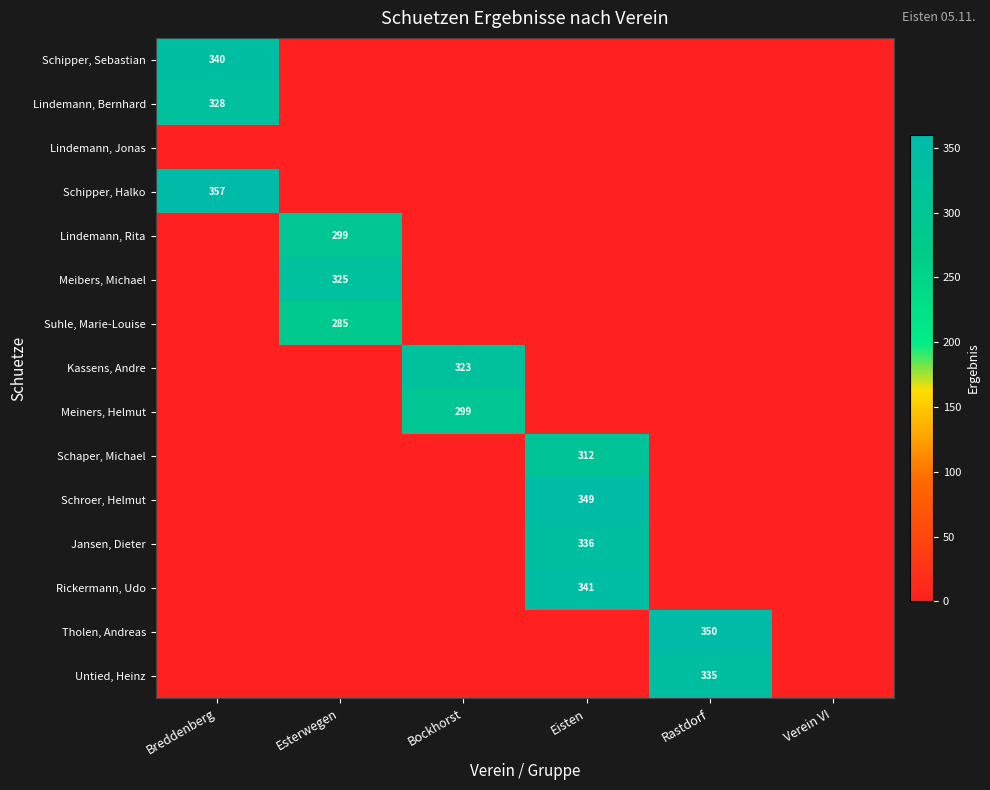

At which category is the sum across all series the highest?

Eisten